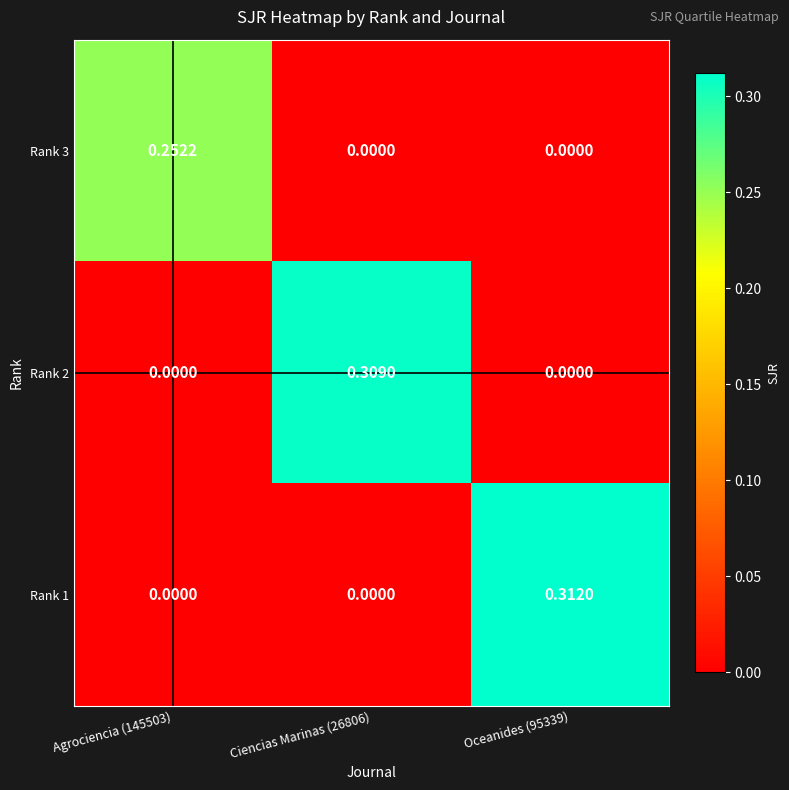

Is the value of Rank 2 at Ciencias Marinas (26806) greater than the value of Rank 1 at Agrociencia (145503)?

Yes